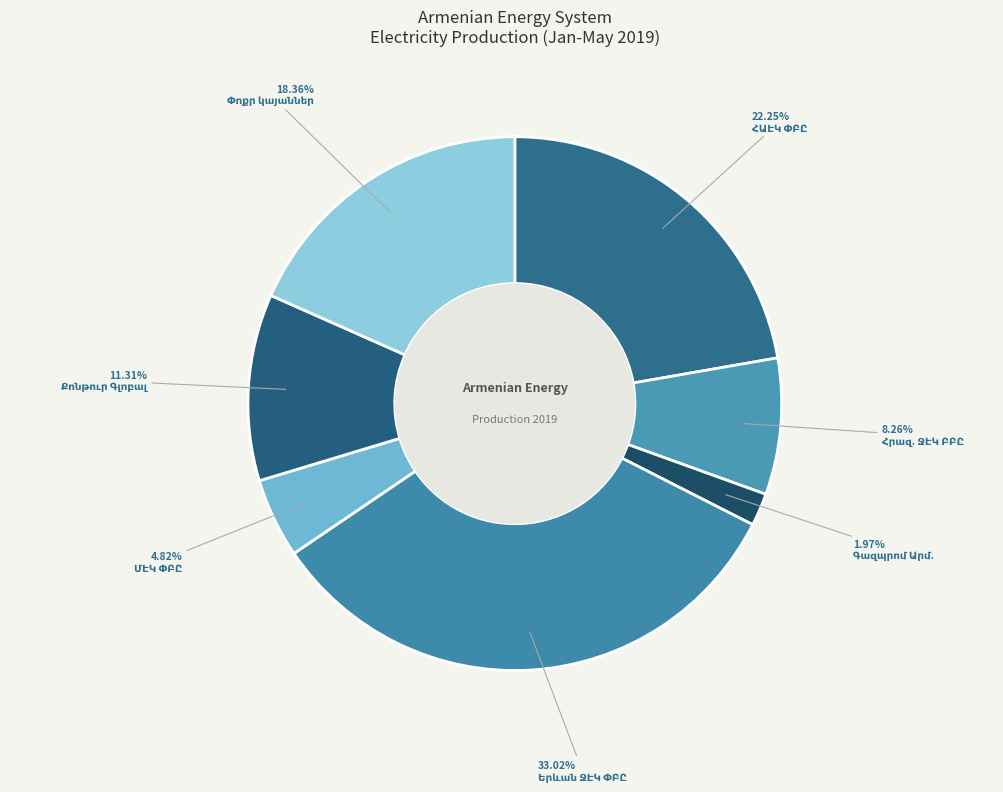

What percentage is the Քոնթուր Գլոբալ Հիդրո Կասկադ ՓԲԸ slice, to the nearest percent?

11%